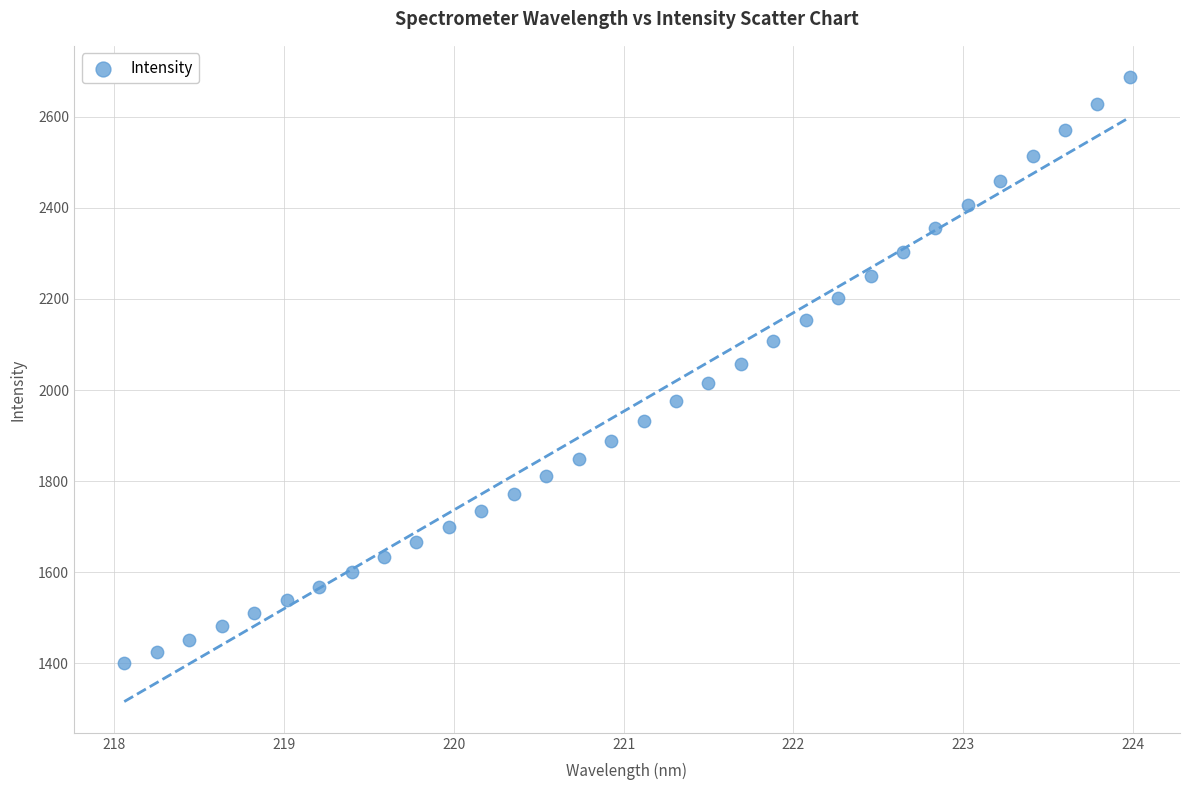

What is the range of Y values (max minus min)?

1286.9